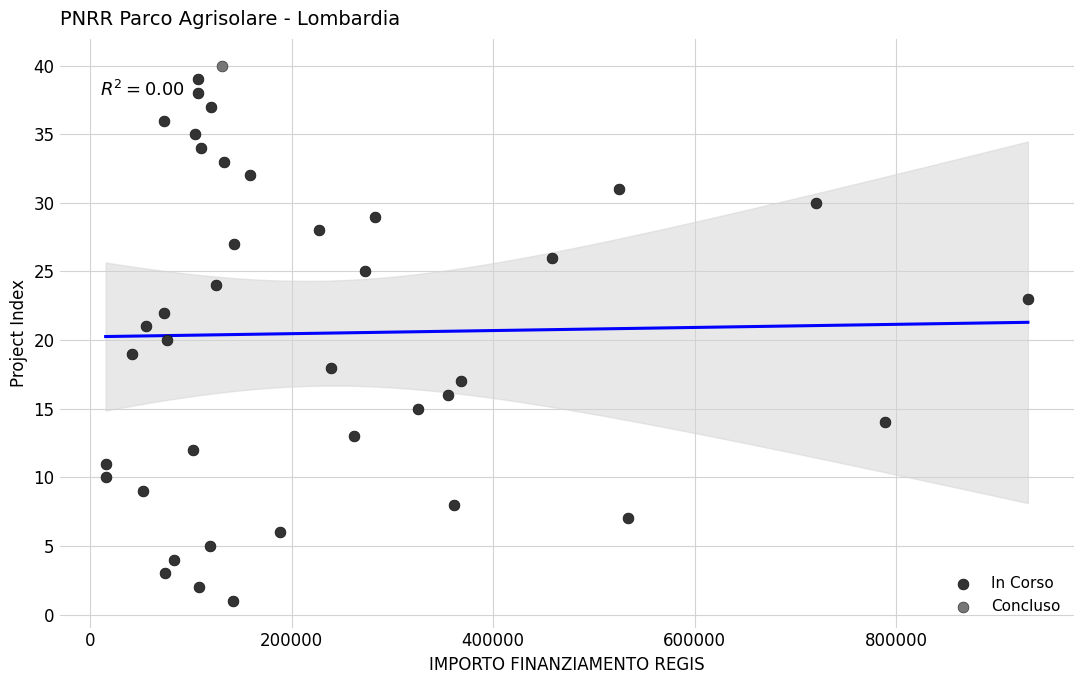

What are all the series names shown in the legend?

In Corso, Concluso